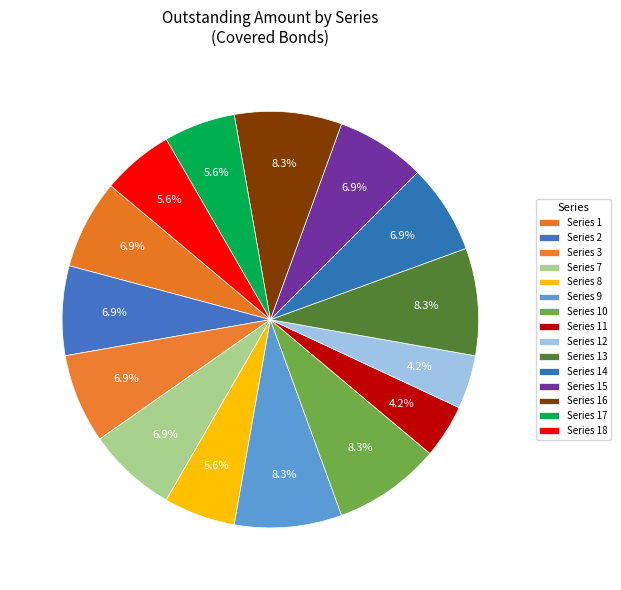

Which slice is the largest?

Series 10